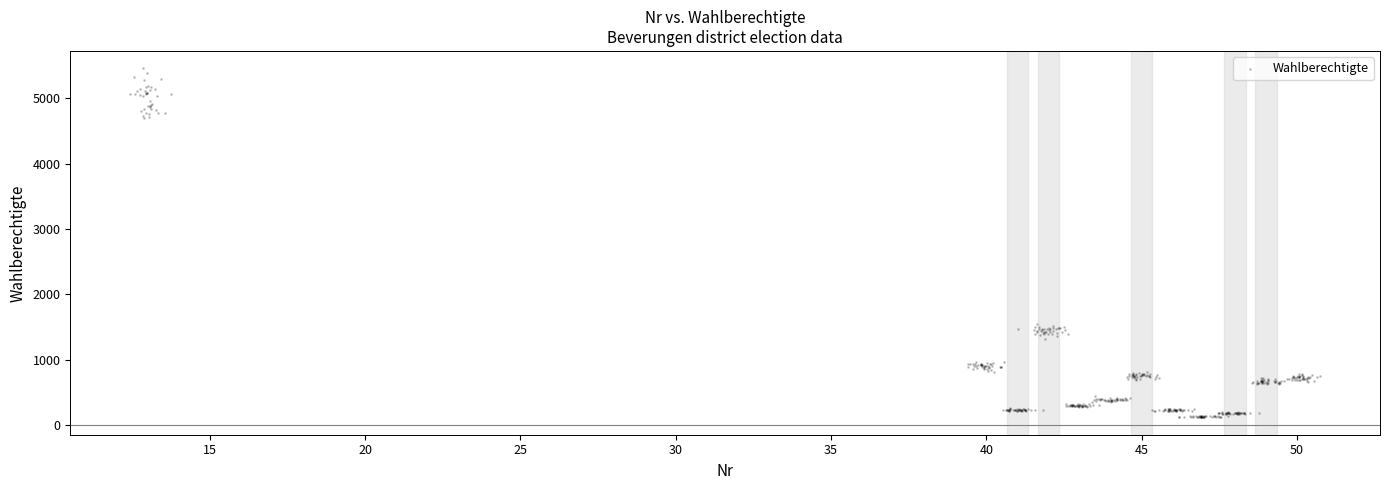

What is the range of X values (max minus min)?

38.3